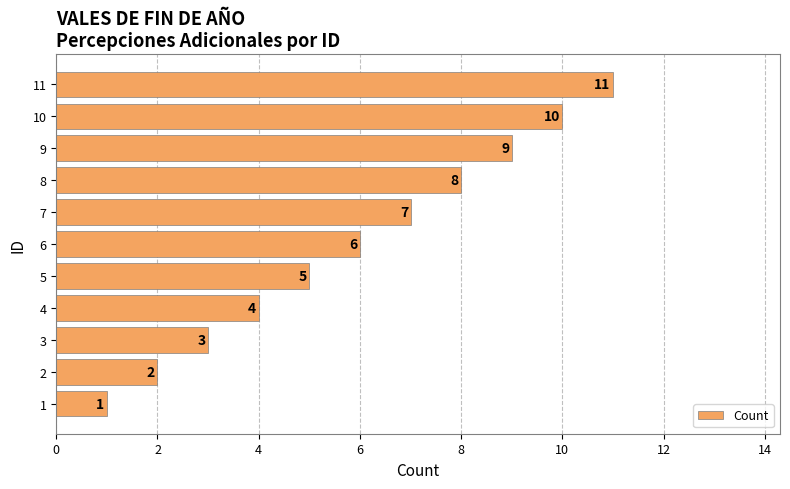

What is the difference between the maximum and second lowest values?

9